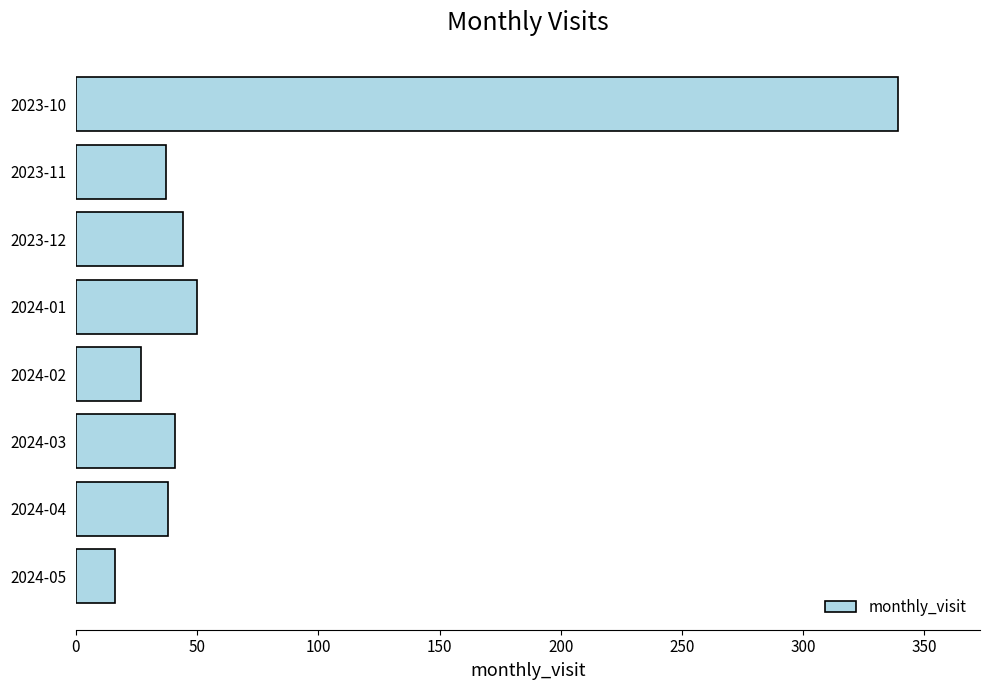

Between 2023-10 and 2024-01, which is larger?

2023-10